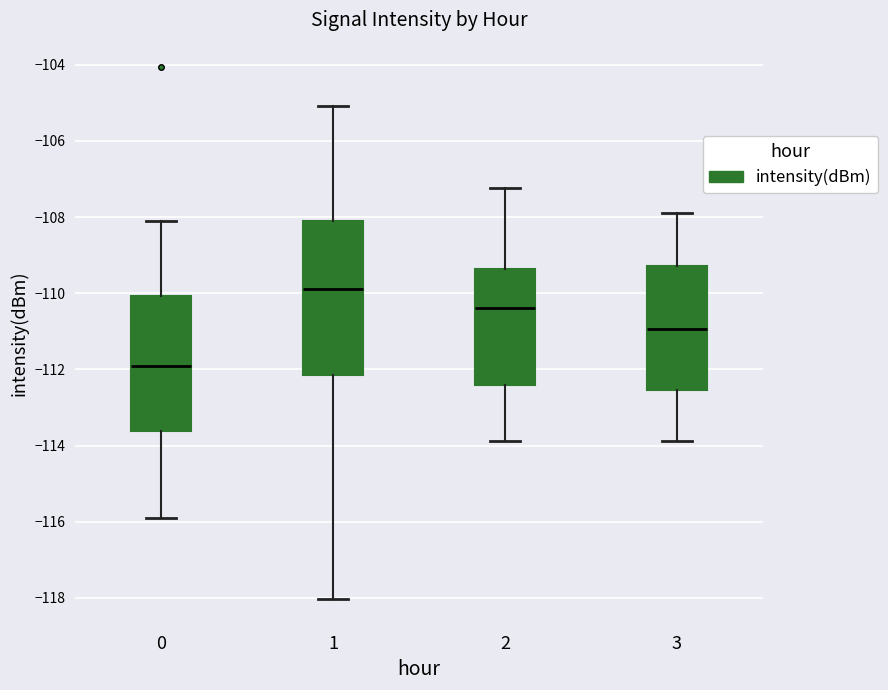

Which box has the lowest median line?

0